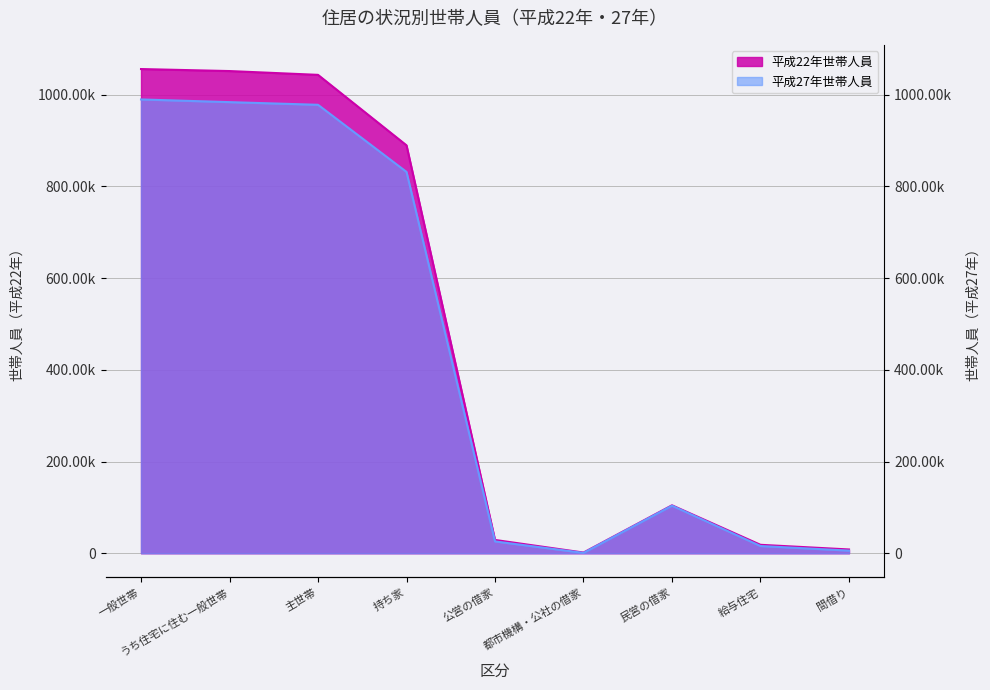

What is the maximum value shown in the chart?

1055592